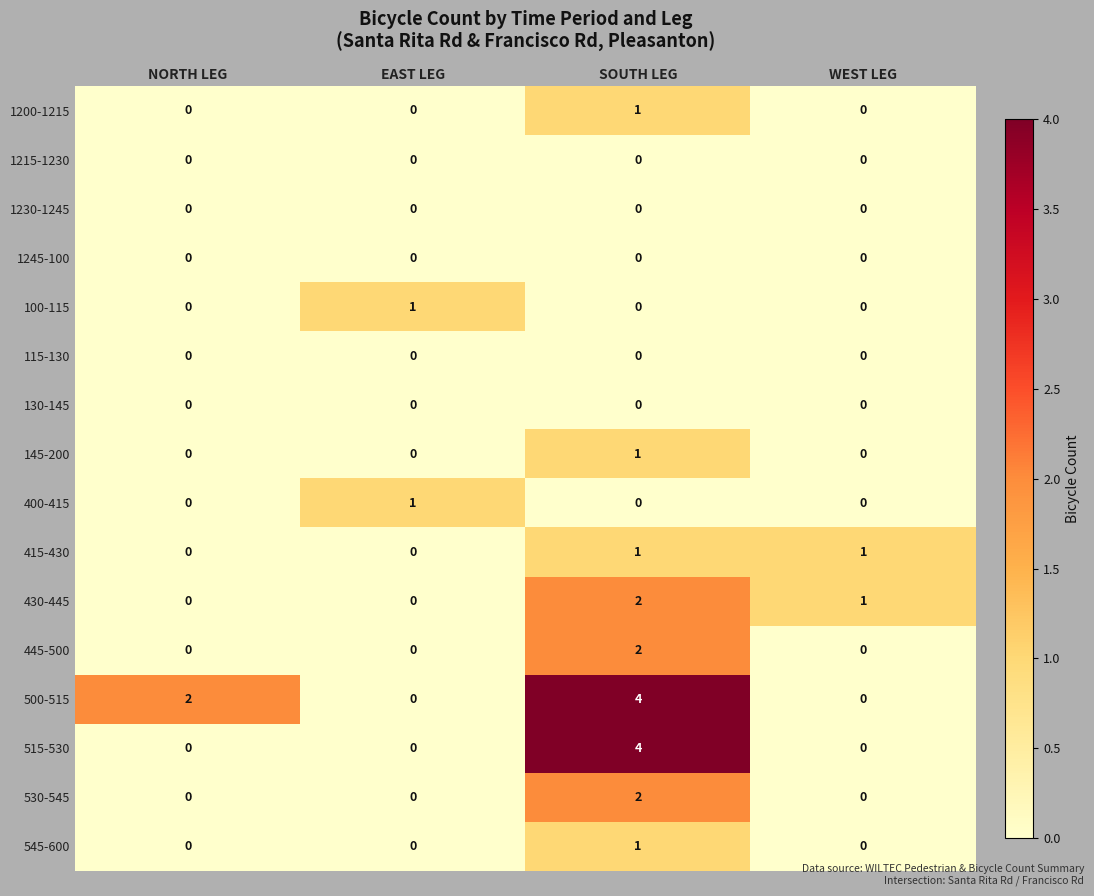

What is the difference between the highest and lowest values at EAST LEG?

1